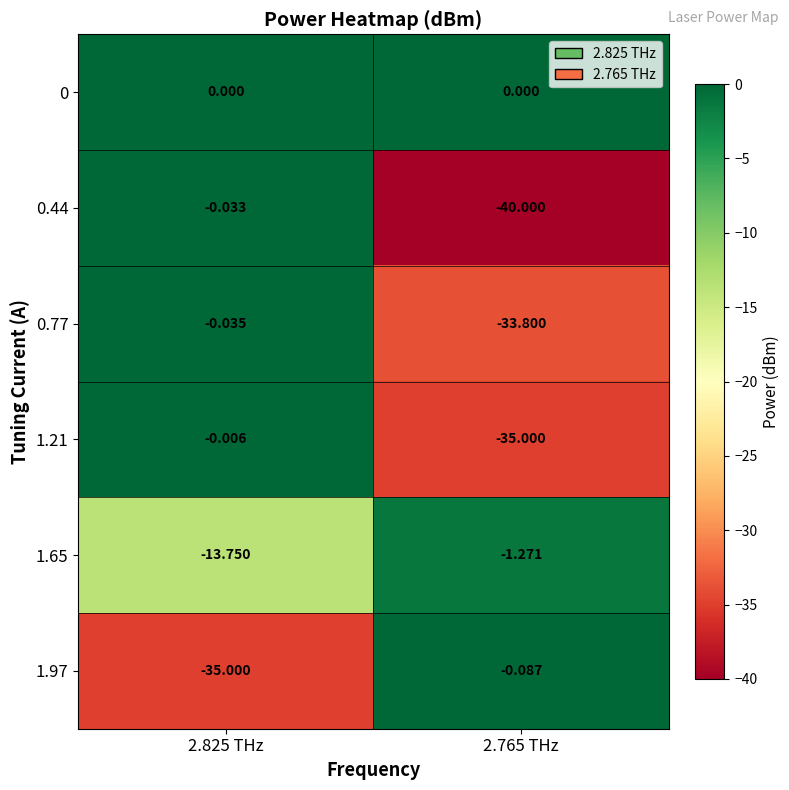

Is the value of 1.21 at 2.825 THz greater than the value of 0.44 at 2.825 THz?

Yes